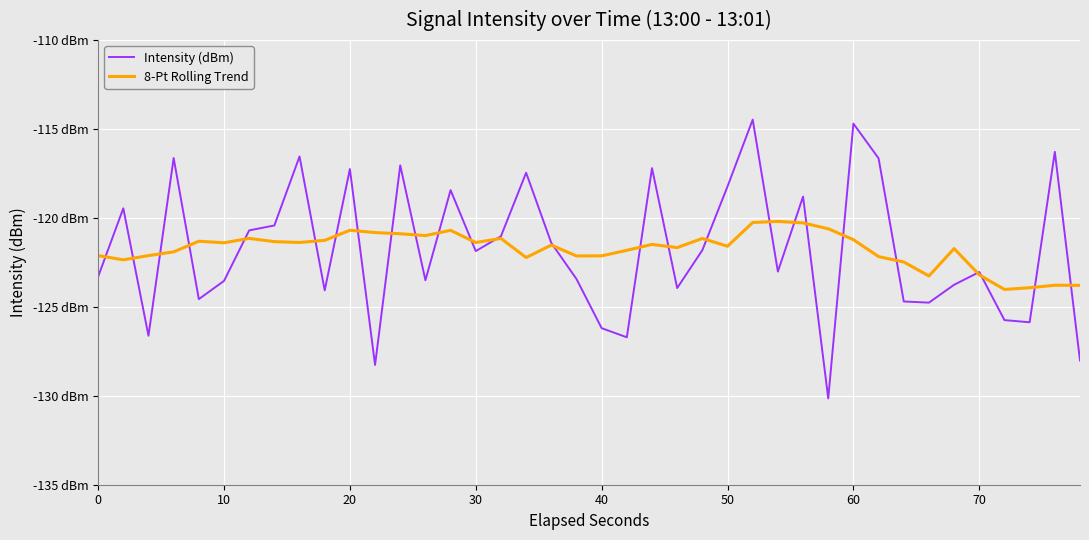

Does the chart display data point markers on the line(s)?

No